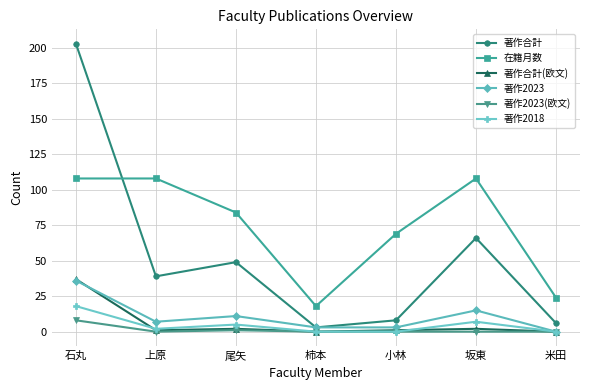

Does the chart display data point markers on the line(s)?

Yes